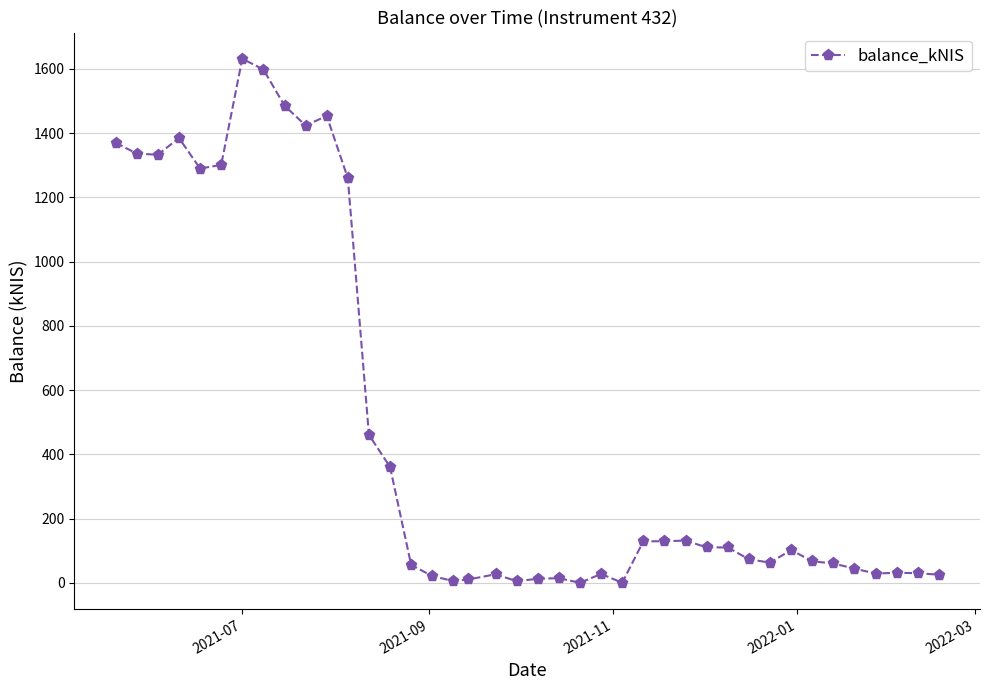

True or false: there are more than 2 points higher than both neighbors.

True